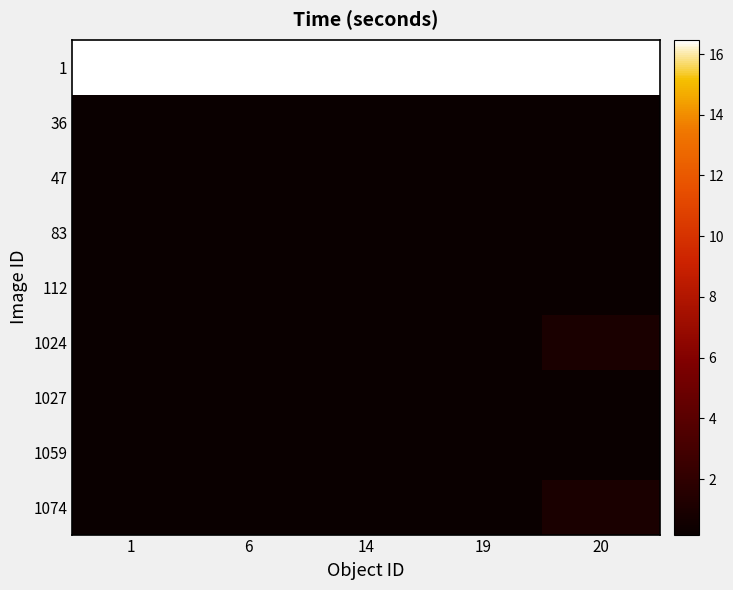

Read the 36 value at 6.

0.2